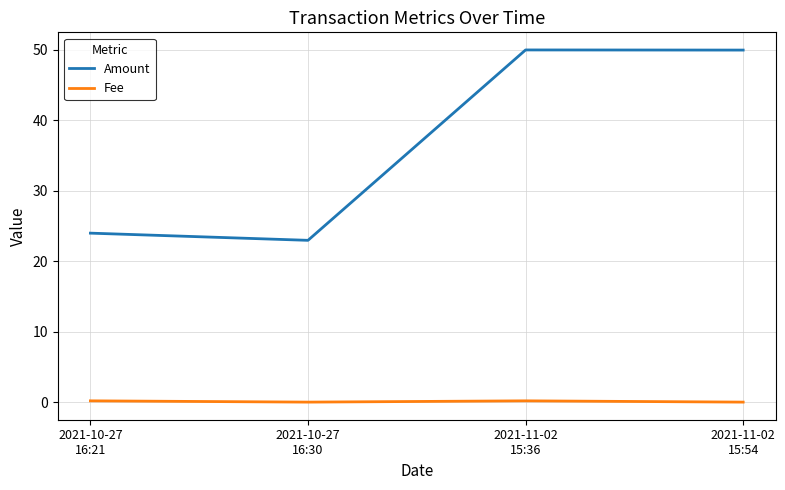

True or false: Fee and Amount intersect in this chart.

False